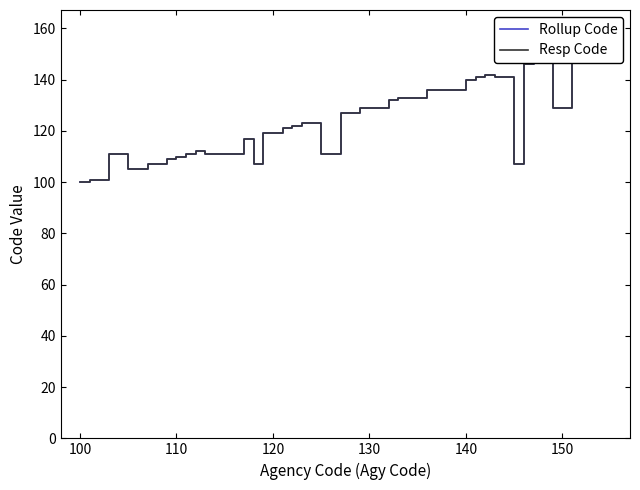

What are all the series names shown in the legend?

Rollup Code, Resp Code